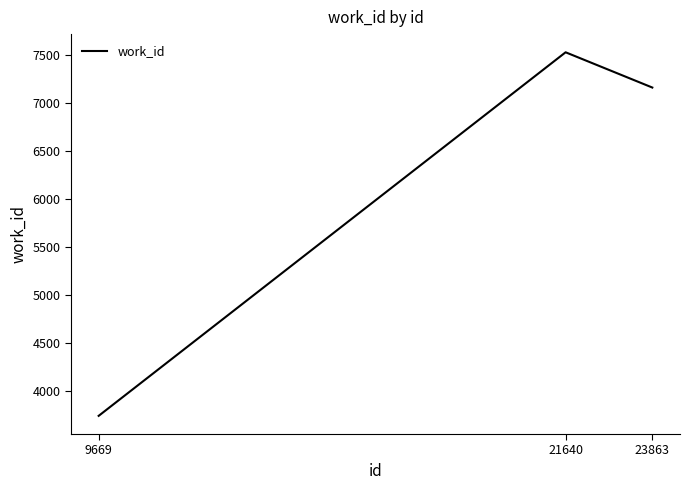

At which label does the data first exceed 7163?

21640